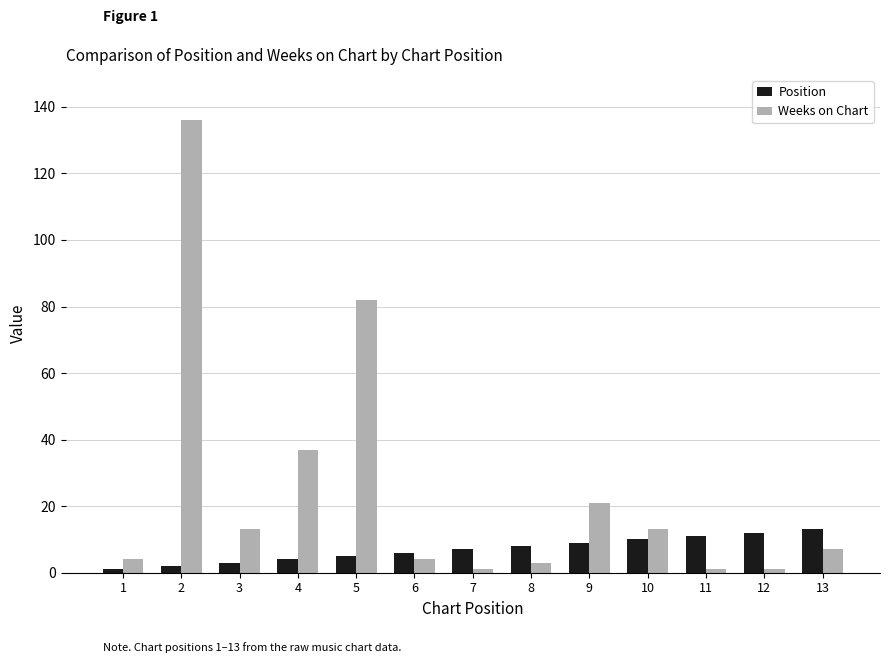

The Weeks on Chart series shows 1 at 7. True or false?

True